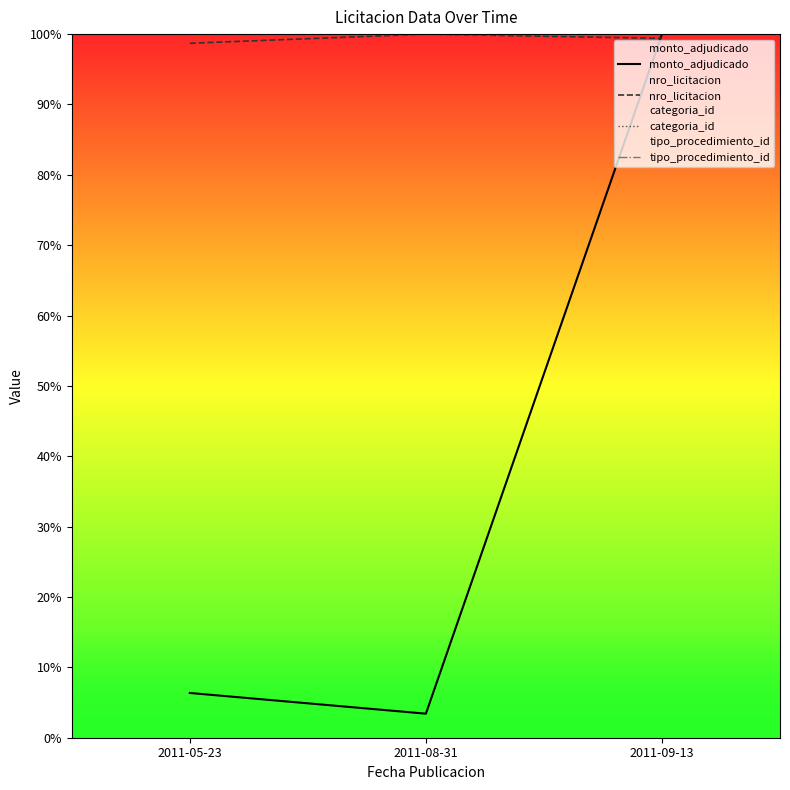

Reading right to left, list all the values displayed in this chart.

monto_adjudicado: 100.0	3.4	6.4
nro_licitacion: 99.4	100.0	98.7
categoria_id: 100.0	100.0	100.0
tipo_procedimiento_id: 100.0	100.0	100.0